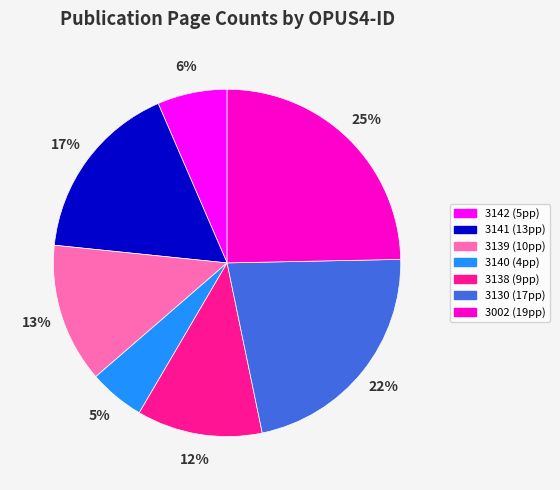

To the nearest percent, what is the combined percentage of 3130 and 3141?

39%